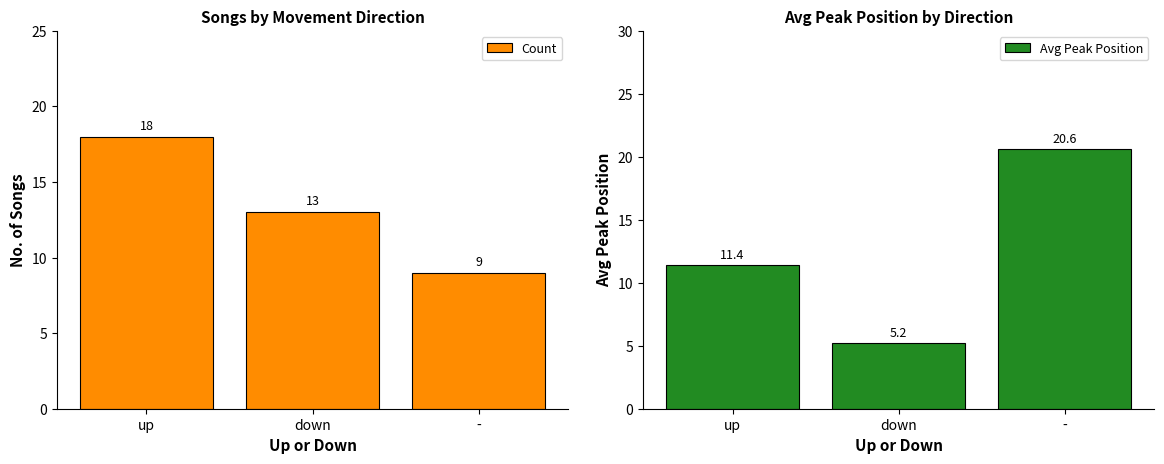

Reading left to right, transcribe all the data shown in this chart.

Count: up=18.0	down=13.0	-=9.0
Avg Peak Position: up=11.4	down=5.2	-=20.6